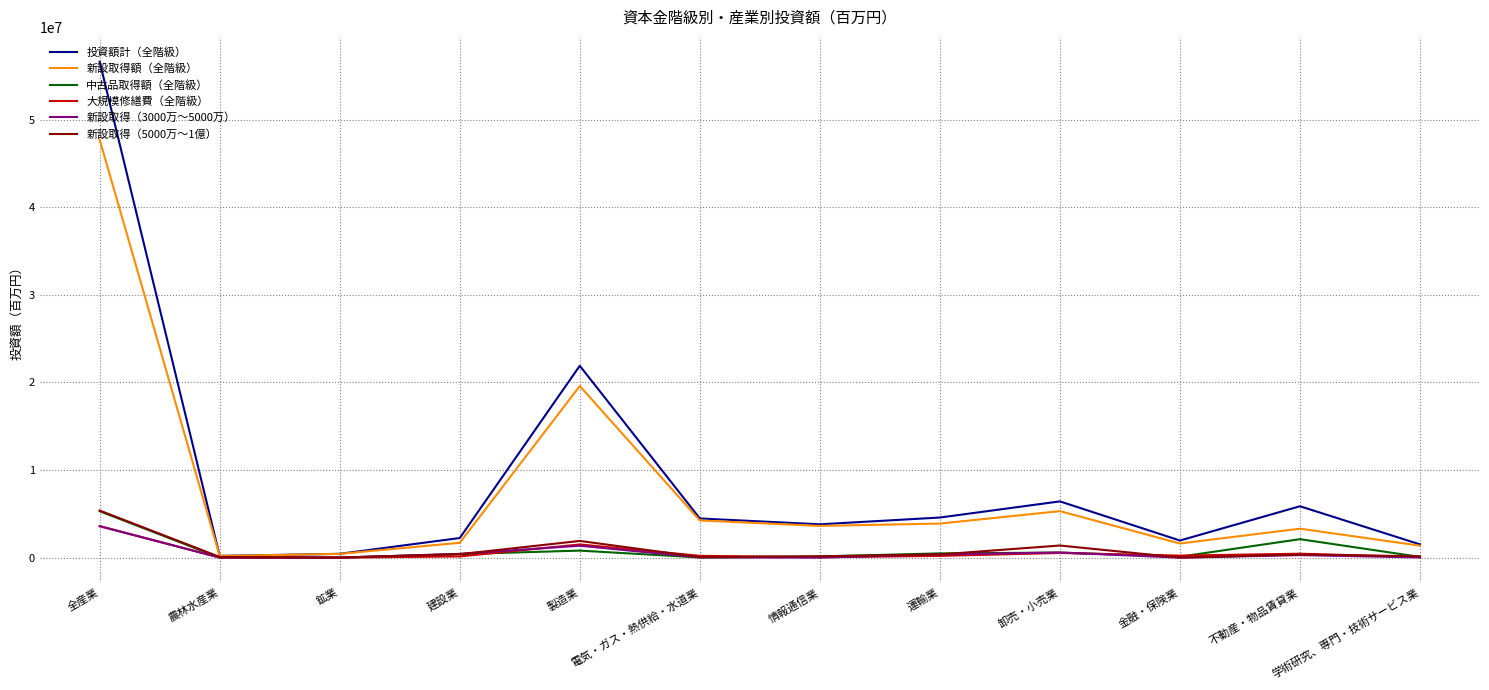

What is the maximum value shown in the chart?

56600901